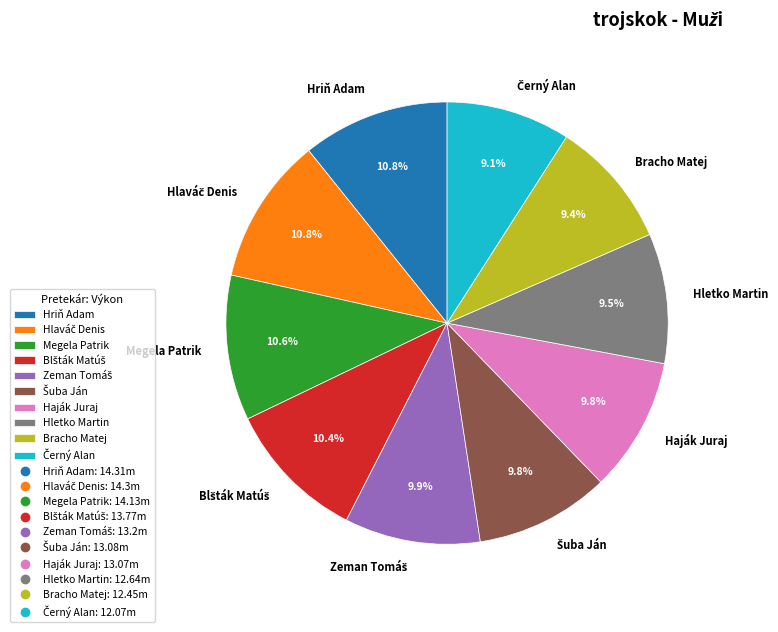

What portion of the pie excludes Megela Patrik?

89.4%